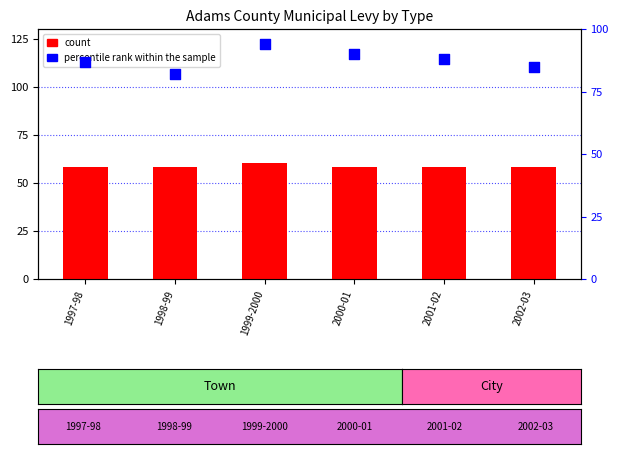

What is the total value across all series at 1998-99?

140.0